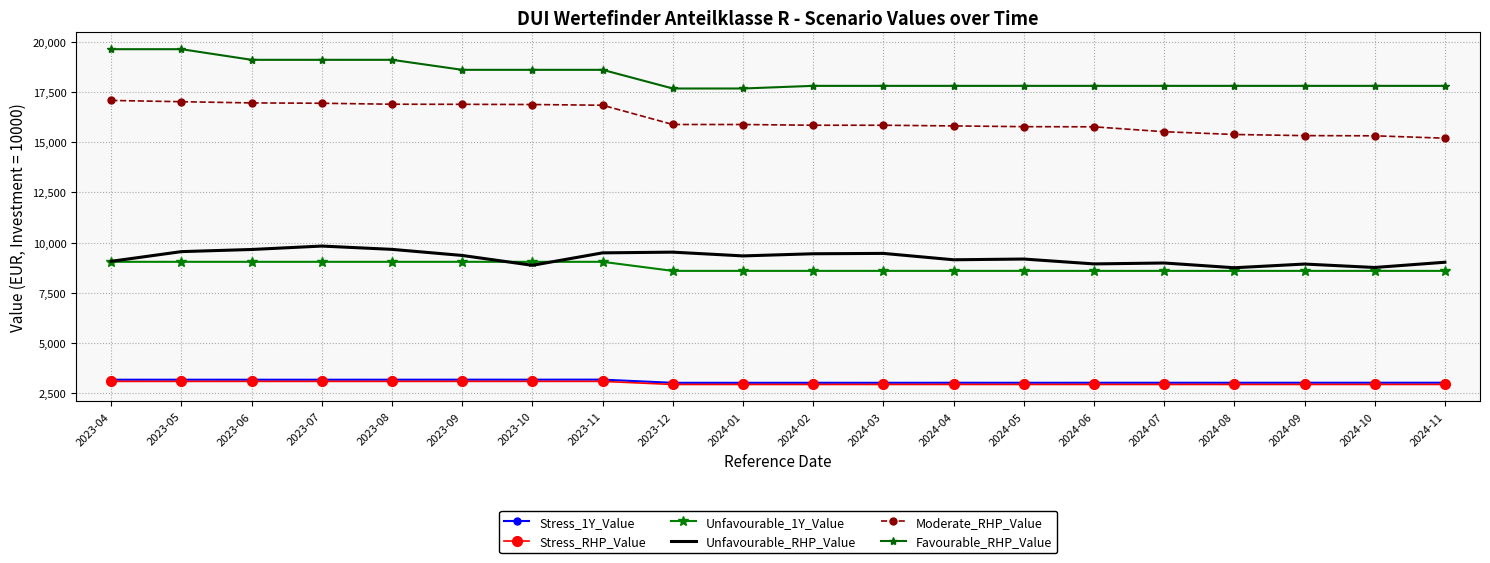

At how many categories does at least one series exceed 15073?

20